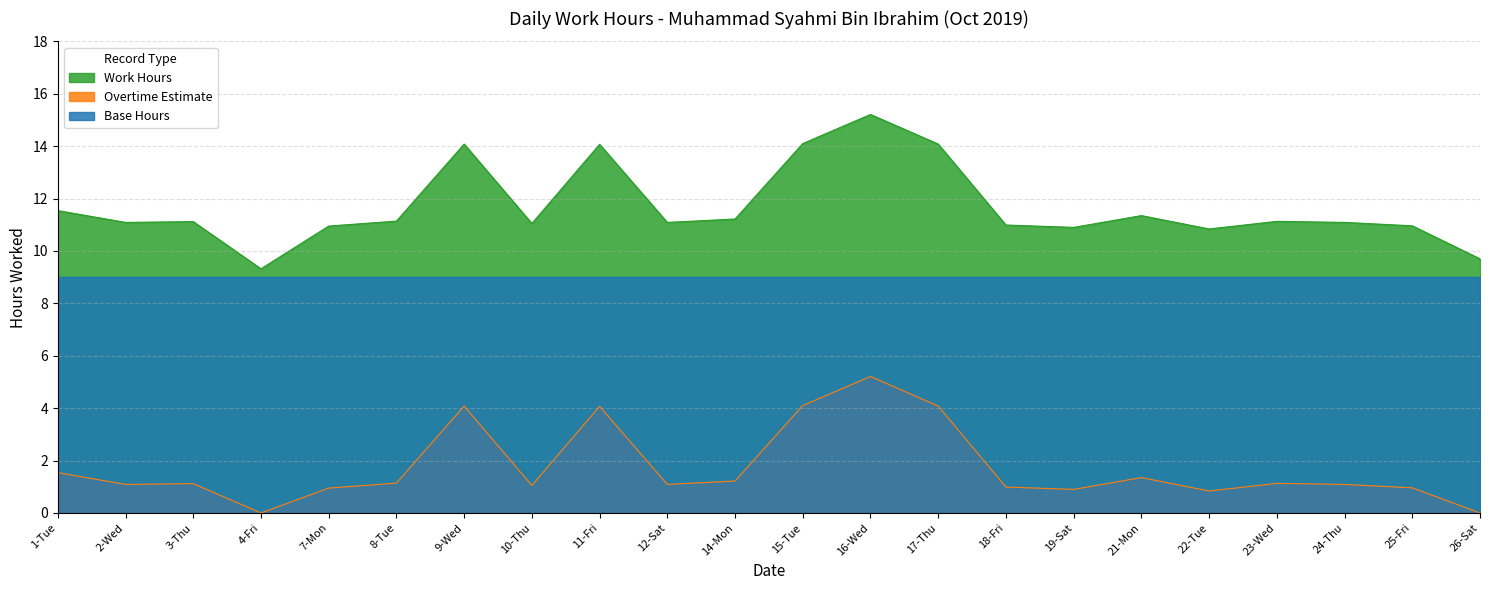

How many distinct data groups are displayed?

3